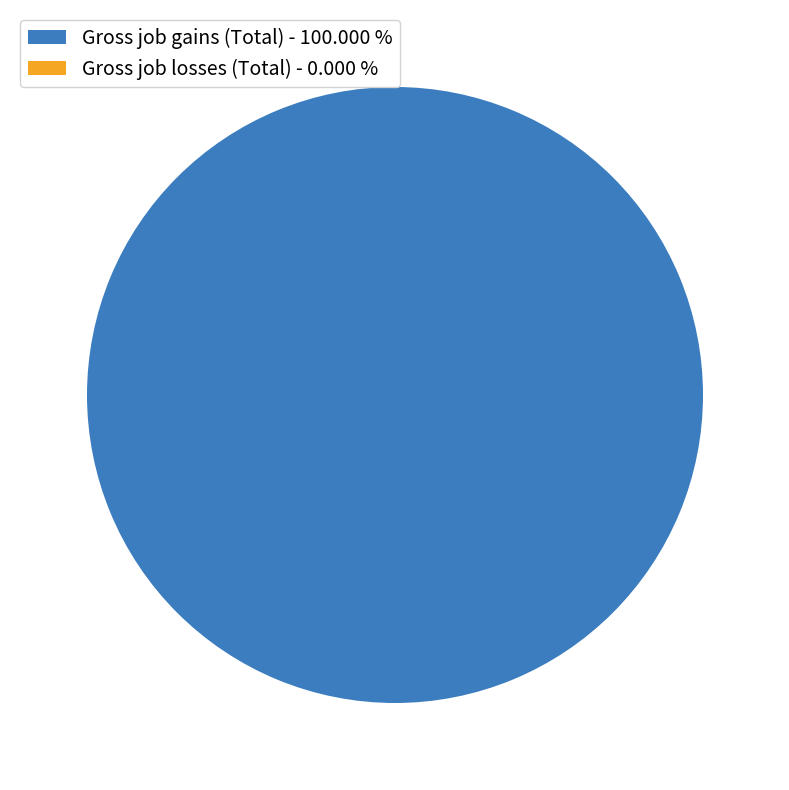

Combined, what portion of the pie is 1994 and 2006?

20.0%